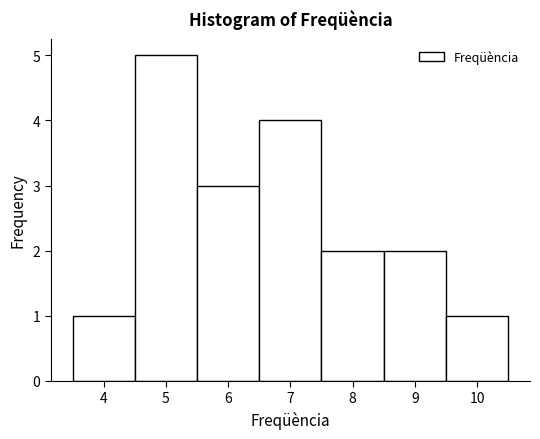

Over which range of the x-axis is the bar tallest?

4.5 to 5.5